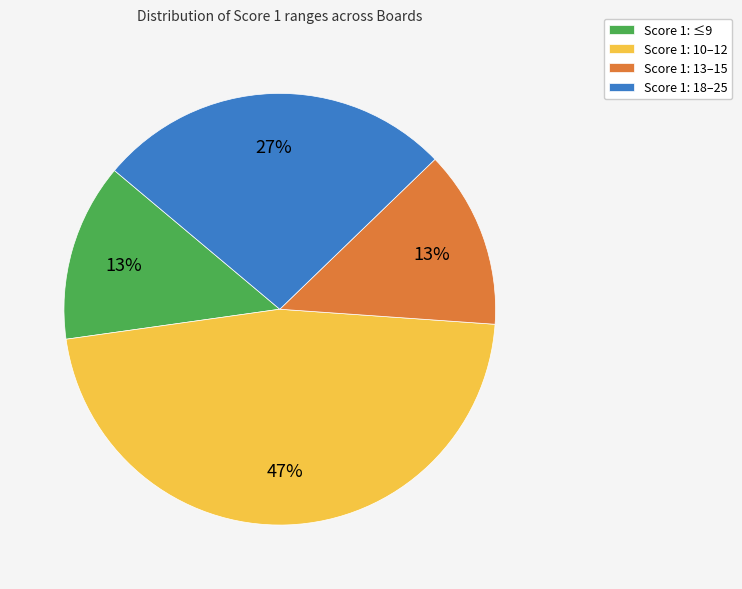

How many slices are in this pie chart?

4